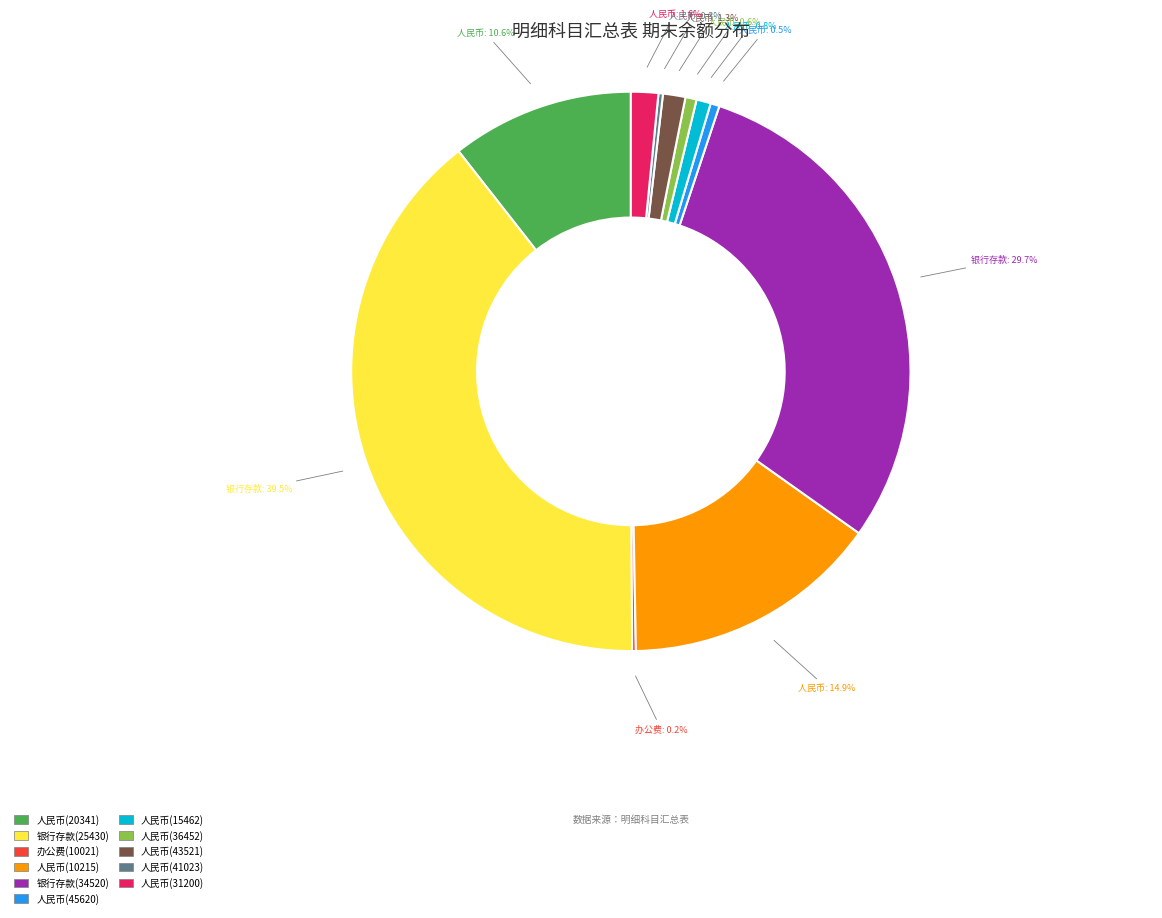

To the nearest percent, what percentage of the pie is 人民币(10215)?

15%